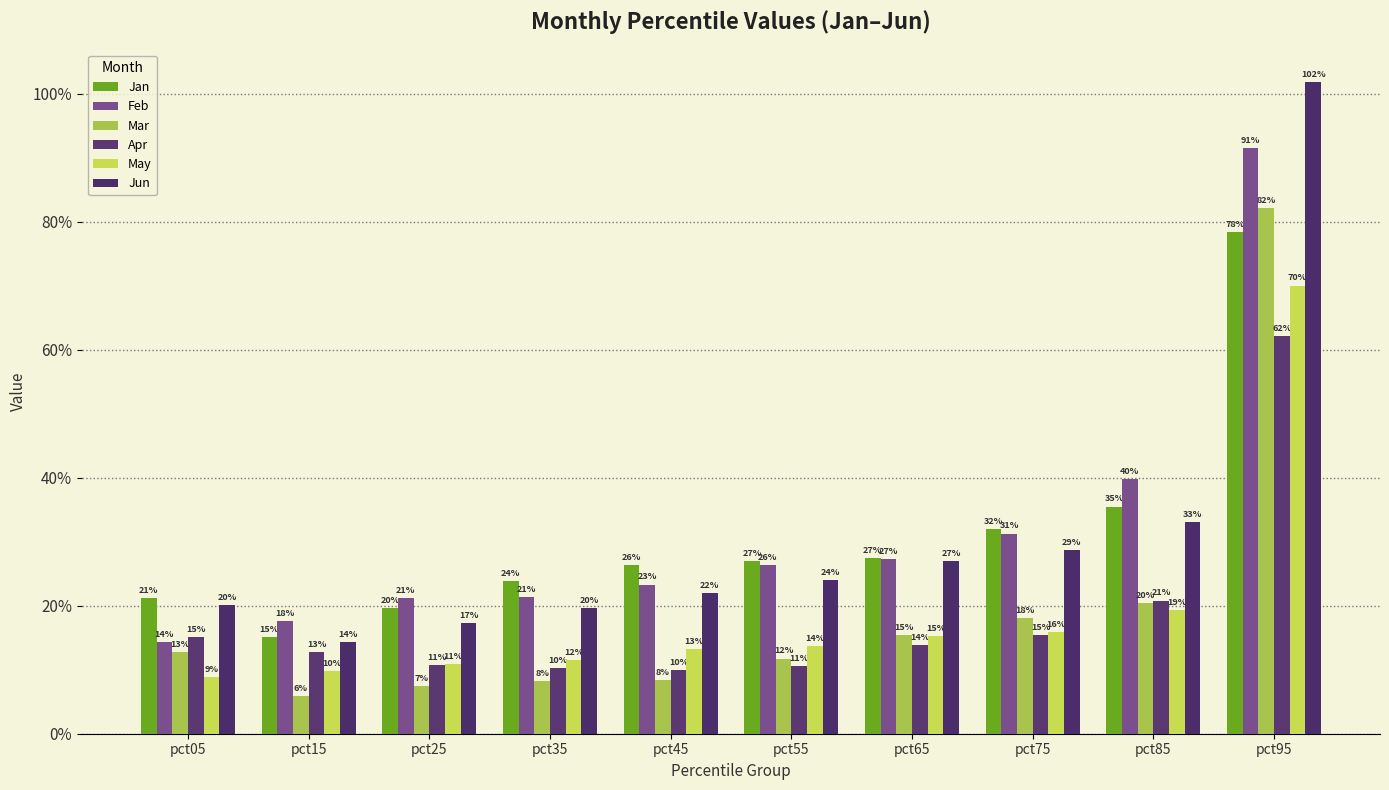

What is the difference between the highest and lowest values at pct25?

0.1